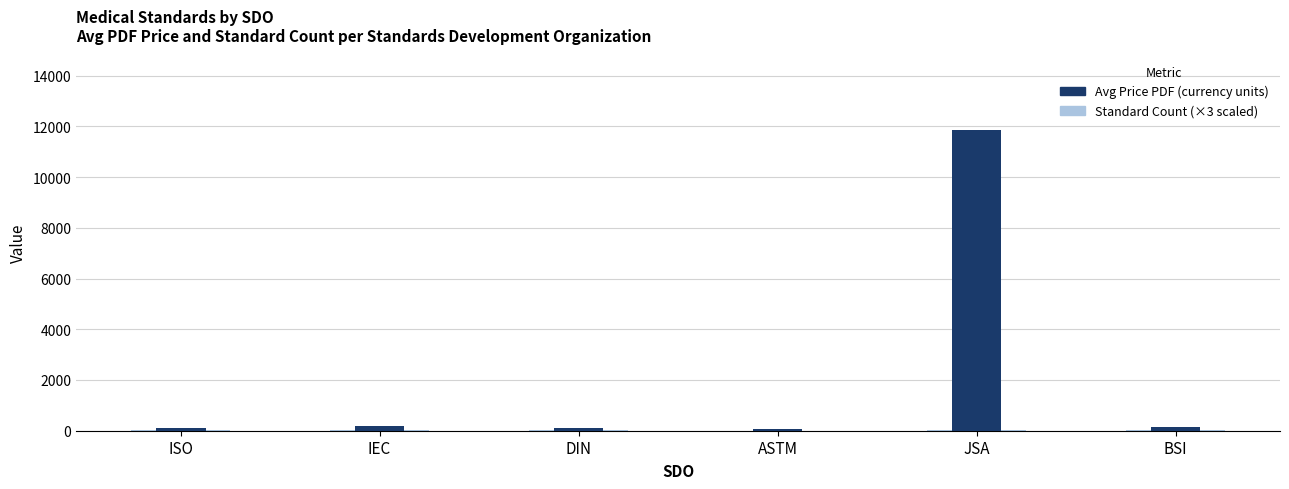

List the labels in order of Standard Count (×3 scaled) value, smallest first.

ASTM, JSA, ISO, IEC, DIN, BSI